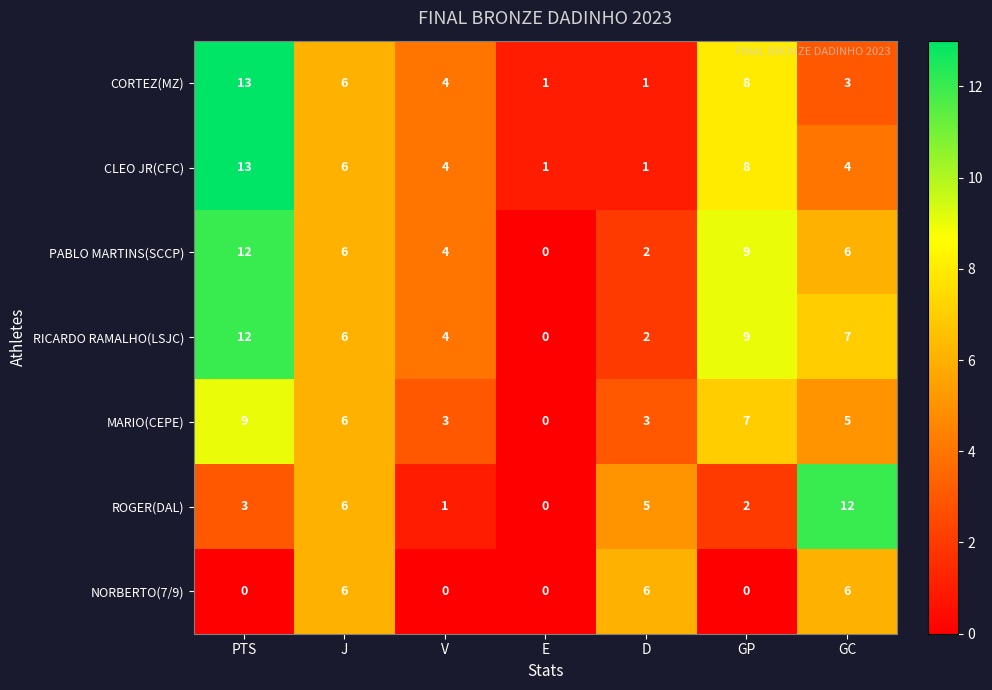

What is the sum of the PABLO MARTINS(SCCP) values at V and E?

4